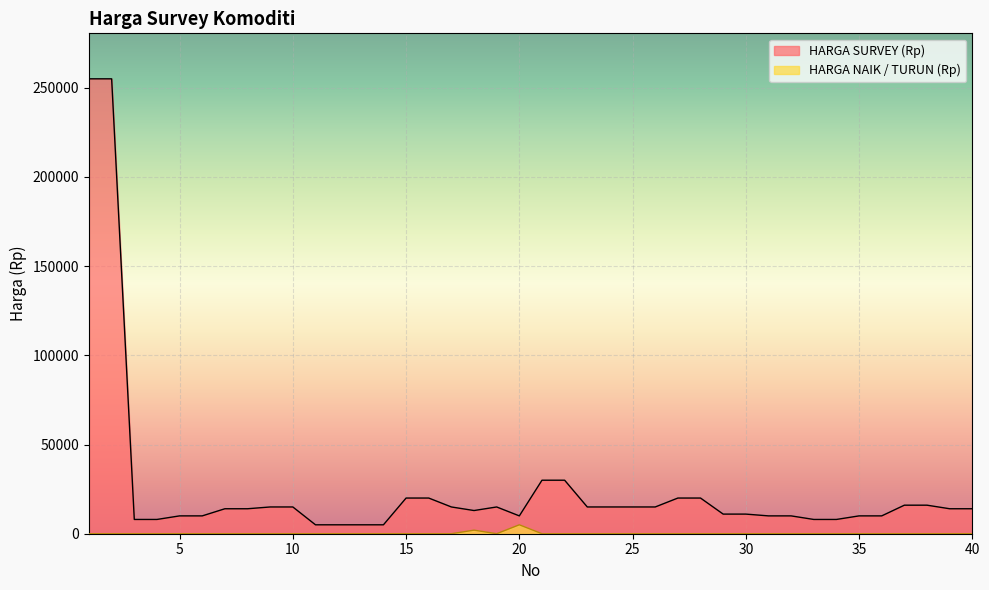

Which category has the lowest value across all series?

1